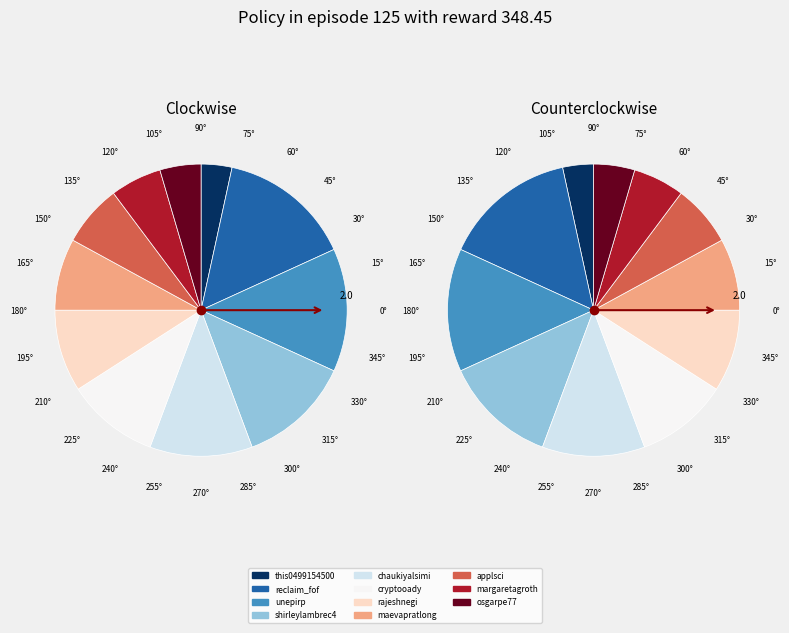

How many slices are in this pie chart?

11